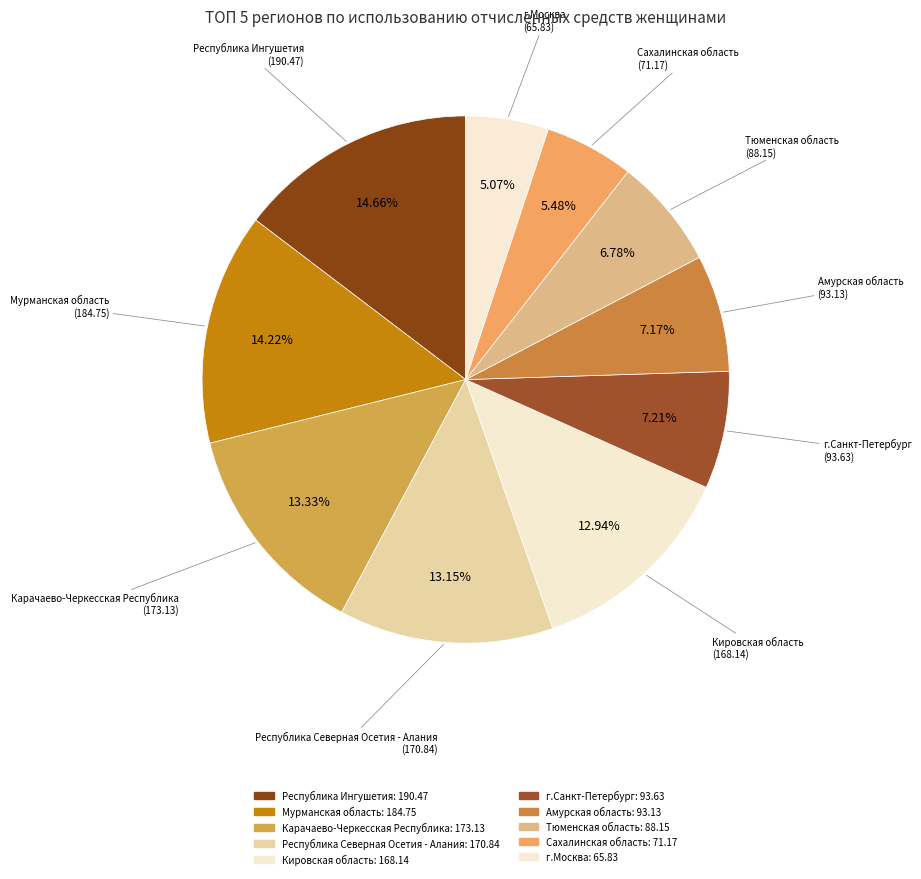

How many segments does this pie chart have?

10